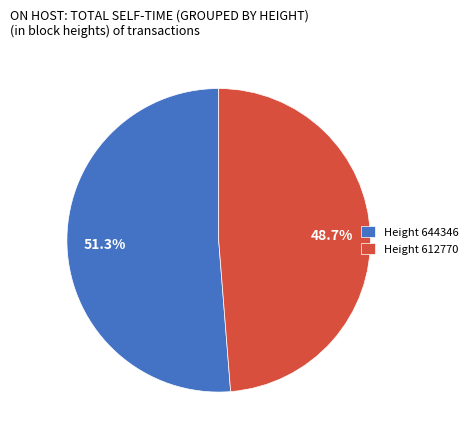

Is the sum of Height 612770 and Height 644346 greater than half?

Yes